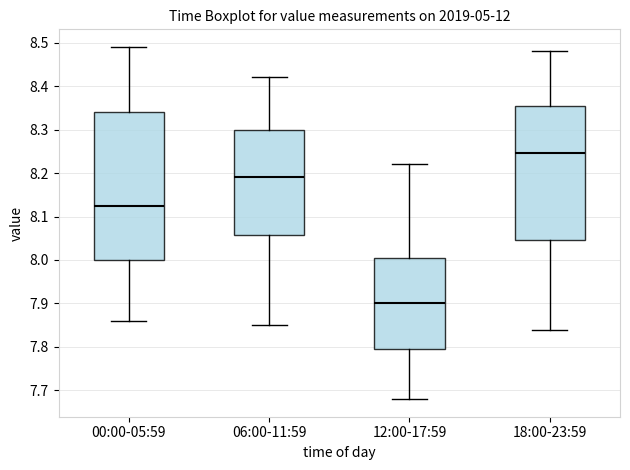

Which box's median line is the highest?

18:00-23:59